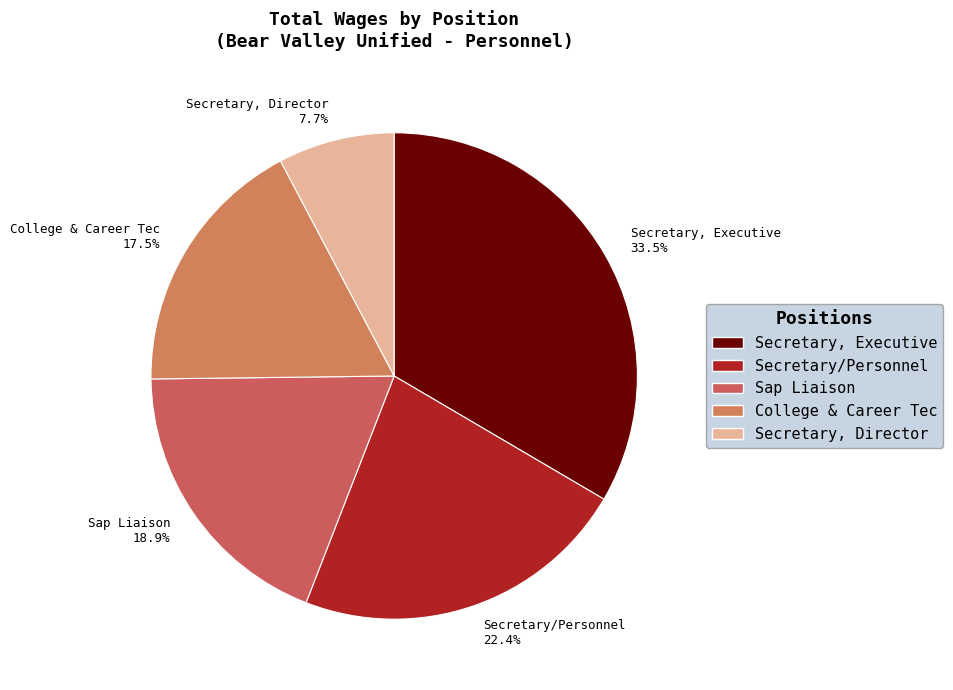

Approximately how many times larger is the value at Sap Liaison compared to Secretary, Executive?

0.6